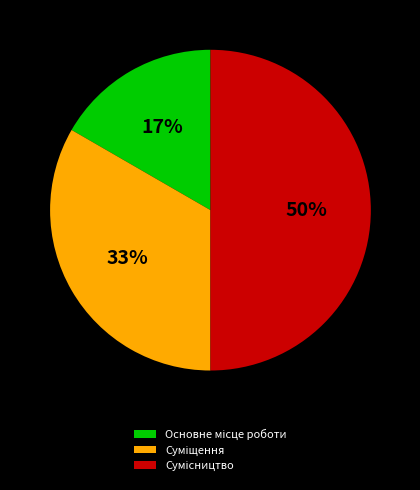

To the nearest percent, what is the difference between the largest and smallest slice percentages?

33%